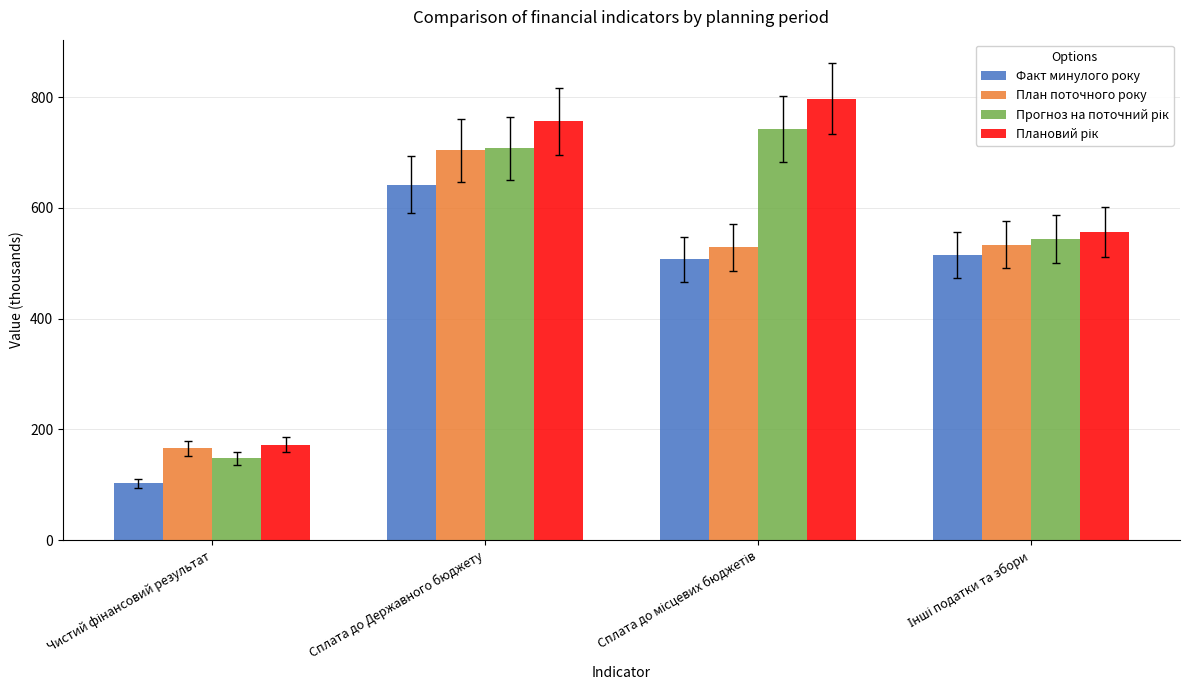

What is the difference between the maximum and minimum values in the План поточного року series?

537.9